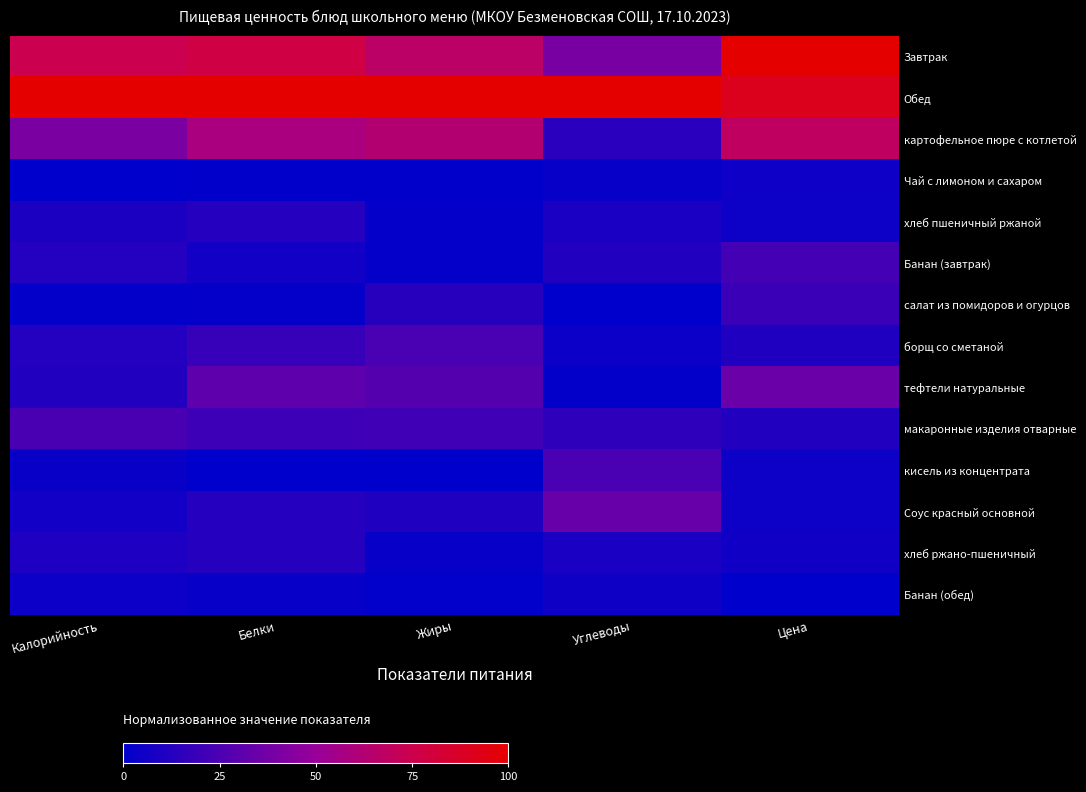

Reading right to left, transcribe all the data shown in this chart.

Завтрак: Цена=1.0	Углеводы=0.4	Жиры=0.7	Белки=0.8	Калорийность=0.7
Обед: Цена=0.9	Углеводы=1.0	Жиры=1.0	Белки=1.0	Калорийность=1.0
картофельное пюре с котлетой: Цена=0.7	Углеводы=0.1	Жиры=0.6	Белки=0.6	Калорийность=0.4
Чай с лимоном и сахаром: Цена=0.0	Углеводы=0.0	Жиры=0.0	Белки=0.0	Калорийность=0.0
хлеб пшеничный ржаной: Цена=0.0	Углеводы=0.1	Жиры=0.0	Белки=0.1	Калорийность=0.1
Банан (завтрак): Цена=0.2	Углеводы=0.1	Жиры=0.0	Белки=0.1	Калорийность=0.1
салат из помидоров и огурцов: Цена=0.2	Углеводы=0.0	Жиры=0.1	Белки=0.0	Калорийность=0.0
борщ со сметаной: Цена=0.1	Углеводы=0.0	Жиры=0.2	Белки=0.2	Калорийность=0.1
тефтели натуральные: Цена=0.3	Углеводы=0.0	Жиры=0.3	Белки=0.3	Калорийность=0.1
макаронные изделия отварные: Цена=0.1	Углеводы=0.2	Жиры=0.2	Белки=0.2	Калорийность=0.2
кисель из концентрата: Цена=0.0	Углеводы=0.2	Жиры=0.0	Белки=0.0	Калорийность=0.0
Соус красный основной: Цена=0.0	Углеводы=0.3	Жиры=0.1	Белки=0.1	Калорийность=0.1
хлеб ржано-пшеничный: Цена=0.1	Углеводы=0.1	Жиры=0.0	Белки=0.1	Калорийность=0.1
Банан (обед): Цена=0.0	Углеводы=0.1	Жиры=0.0	Белки=0.0	Калорийность=0.0